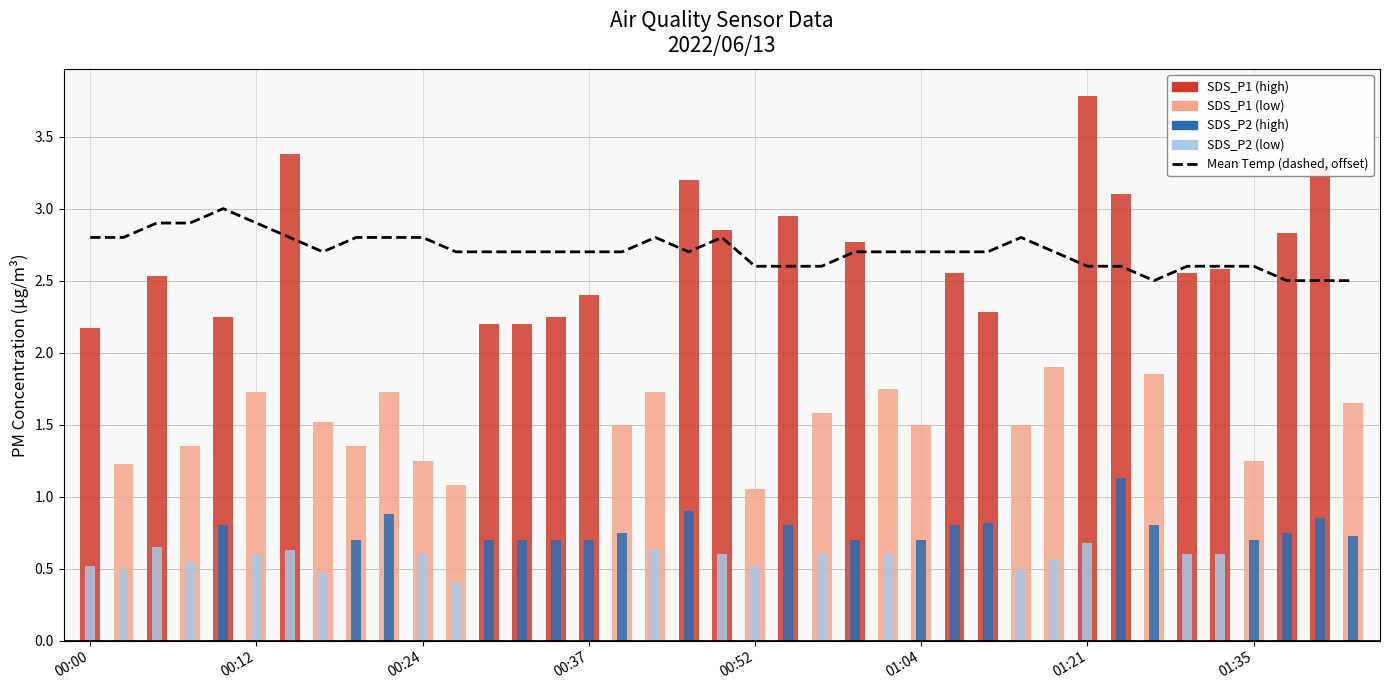

Count the number of categories in the chart.

39